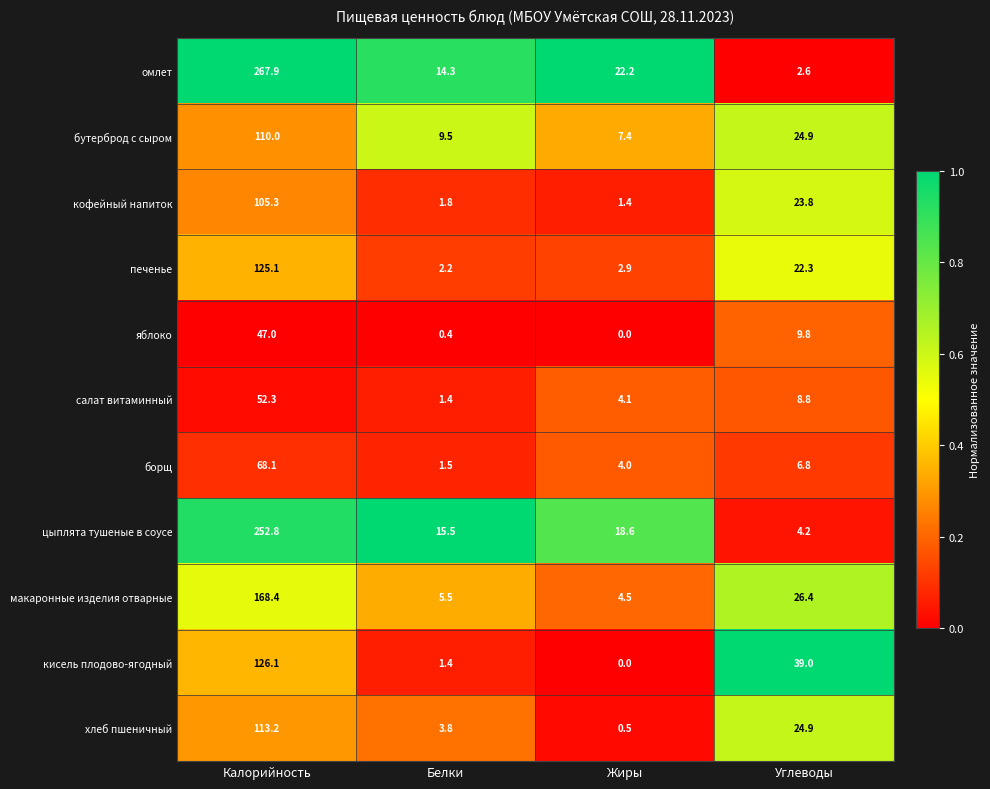

Rank the series by their maximum value, from highest to lowest.

омлет, цыплята тушеные в соусе, макаронные изделия отварные, кисель плодово-ягодный, печенье, хлеб пшеничный, бутерброд с сыром, кофейный напиток, борщ, салат витаминный, яблоко